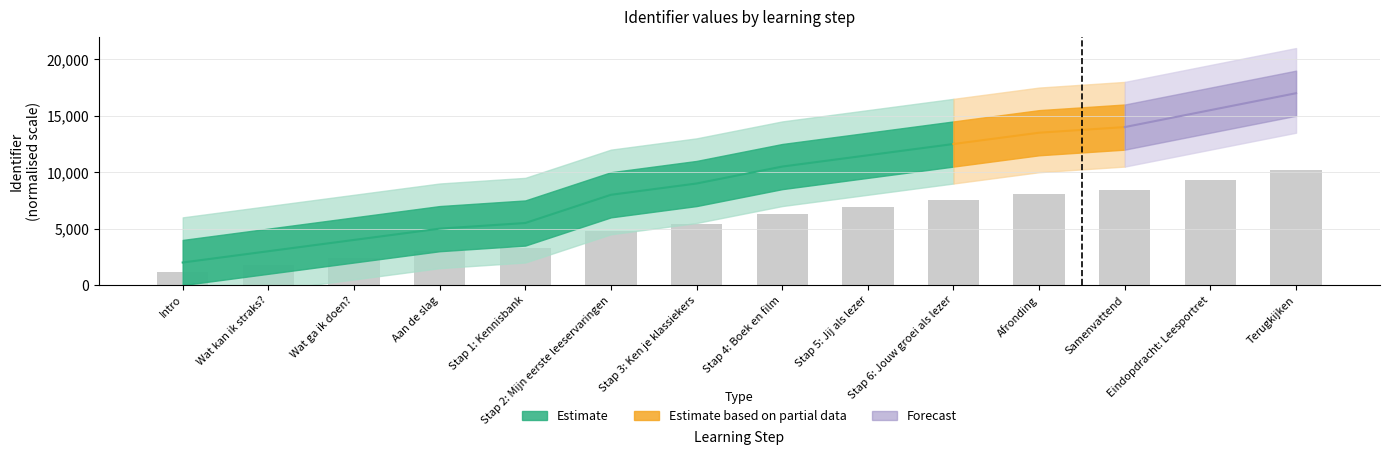

Does the chart contain any negative values?

No